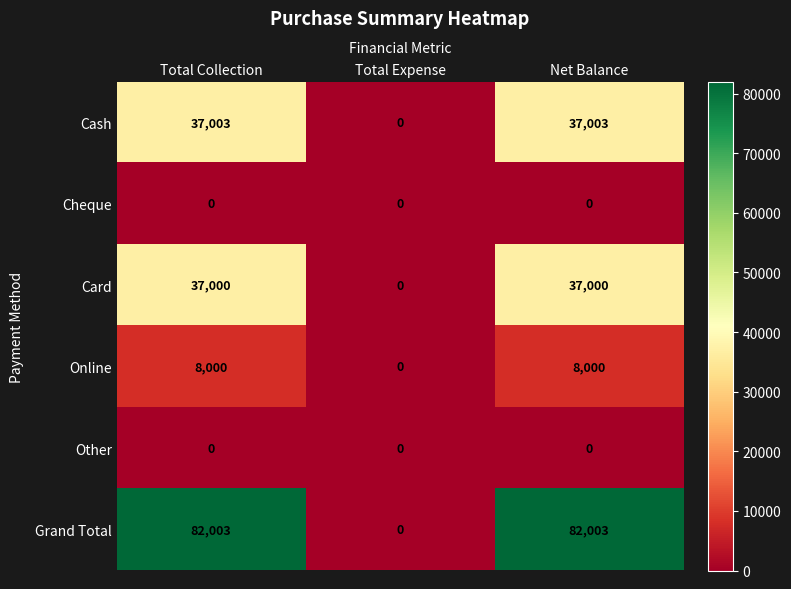

What is the difference between the Card values at Total Expense and Total Collection?

37000